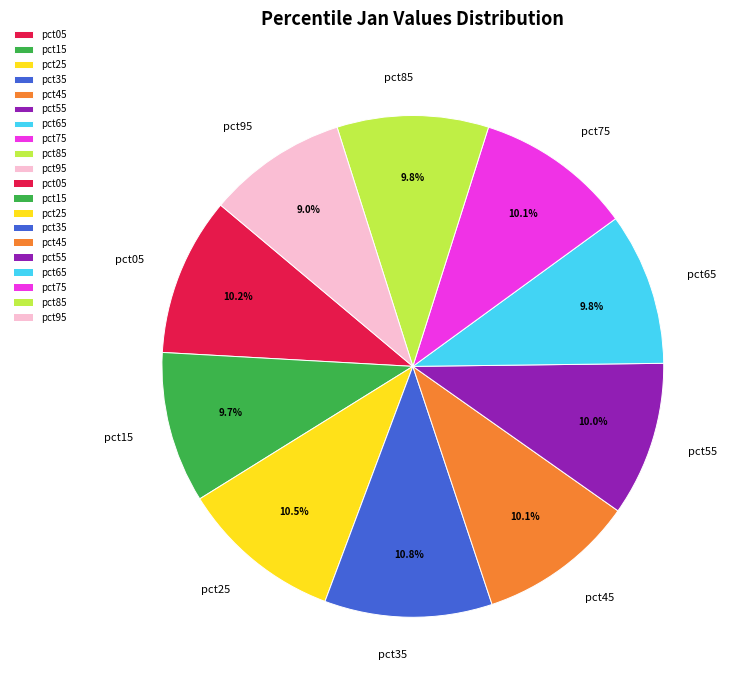

Does pct15 account for over 50% of the chart?

No